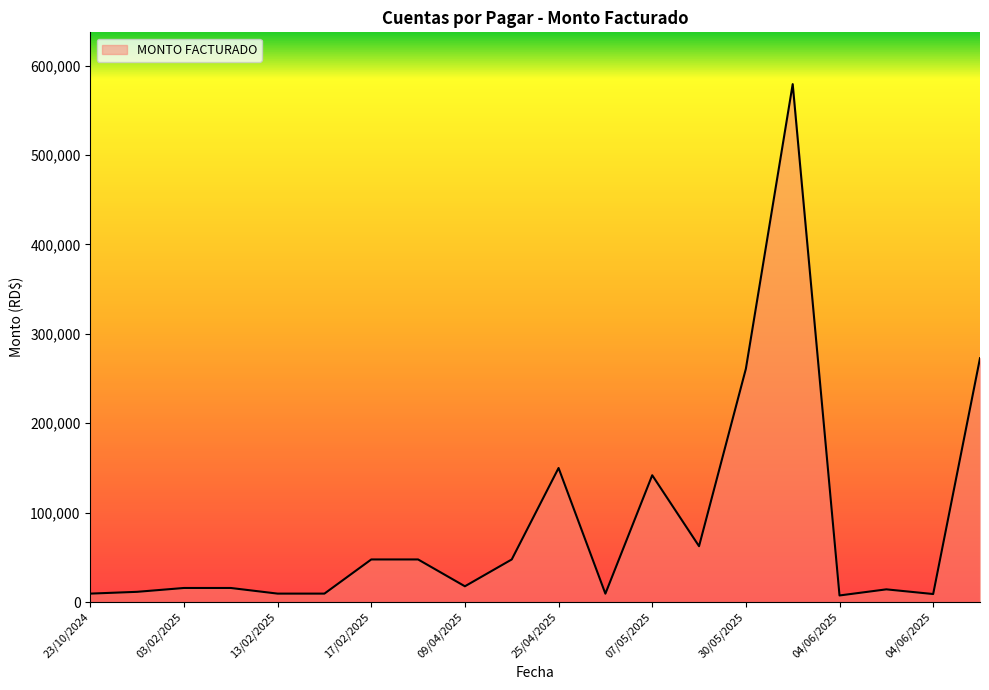

What is the difference between the maximum and minimum values?

571921.0